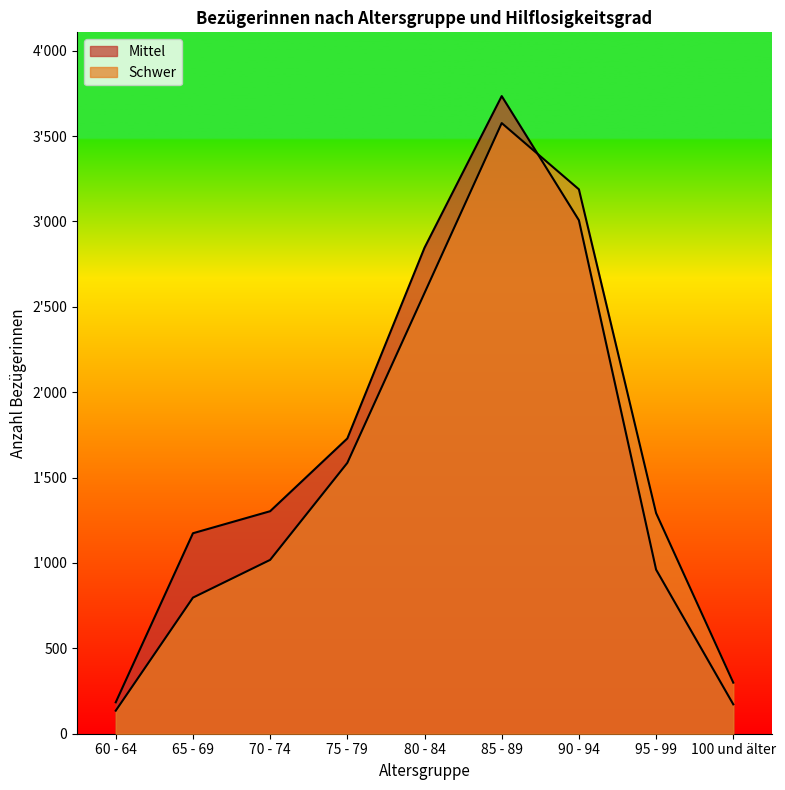

At how many categories does at least one series exceed 1340?

4